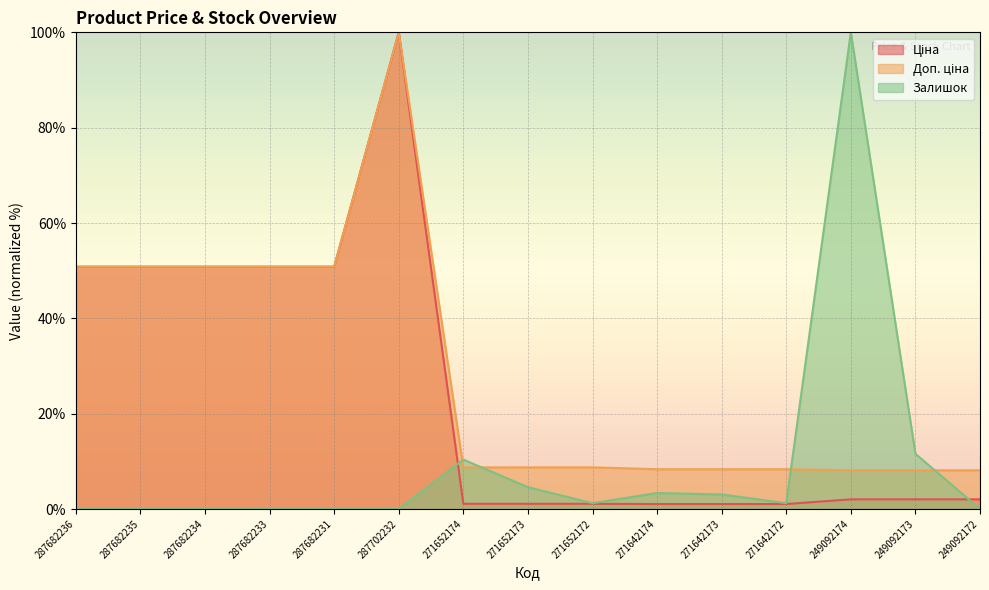

Between 287682233 and 271642172, which is larger?

287682233